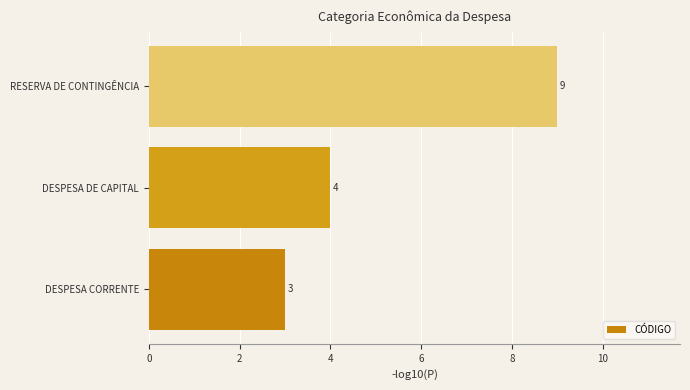

What is the difference between the maximum and minimum values?

6